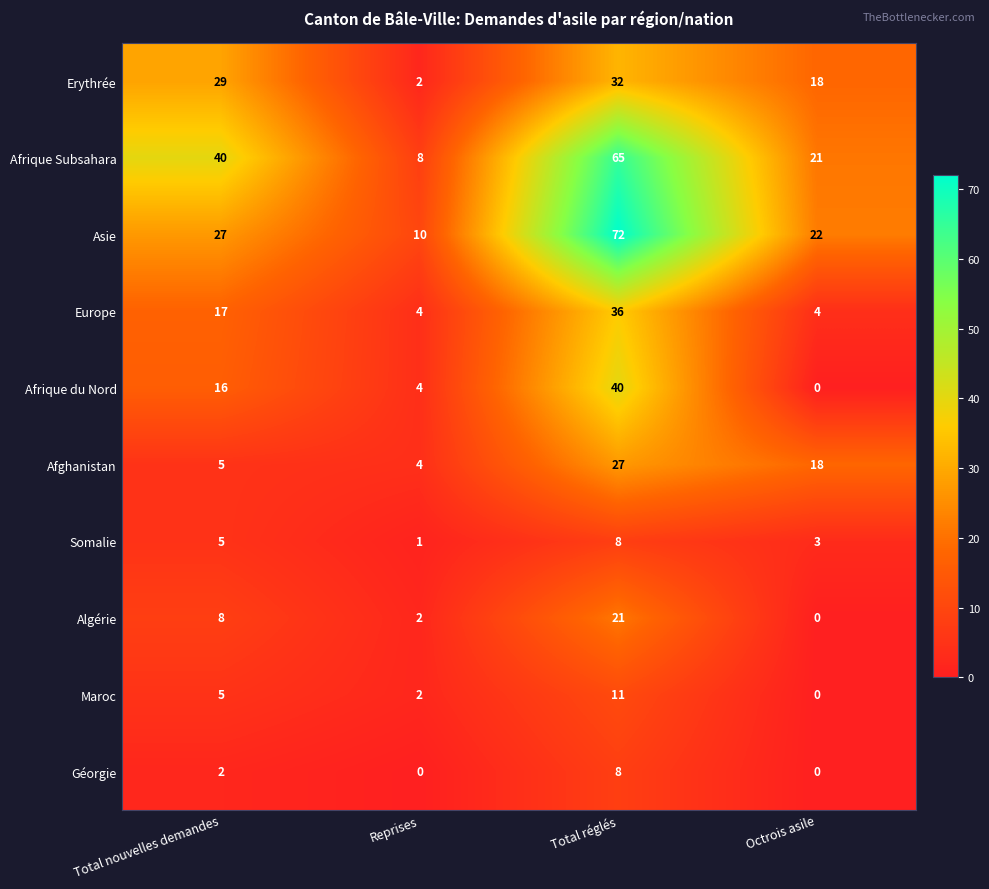

How many Afrique du Nord values are between 4 and 40?

3